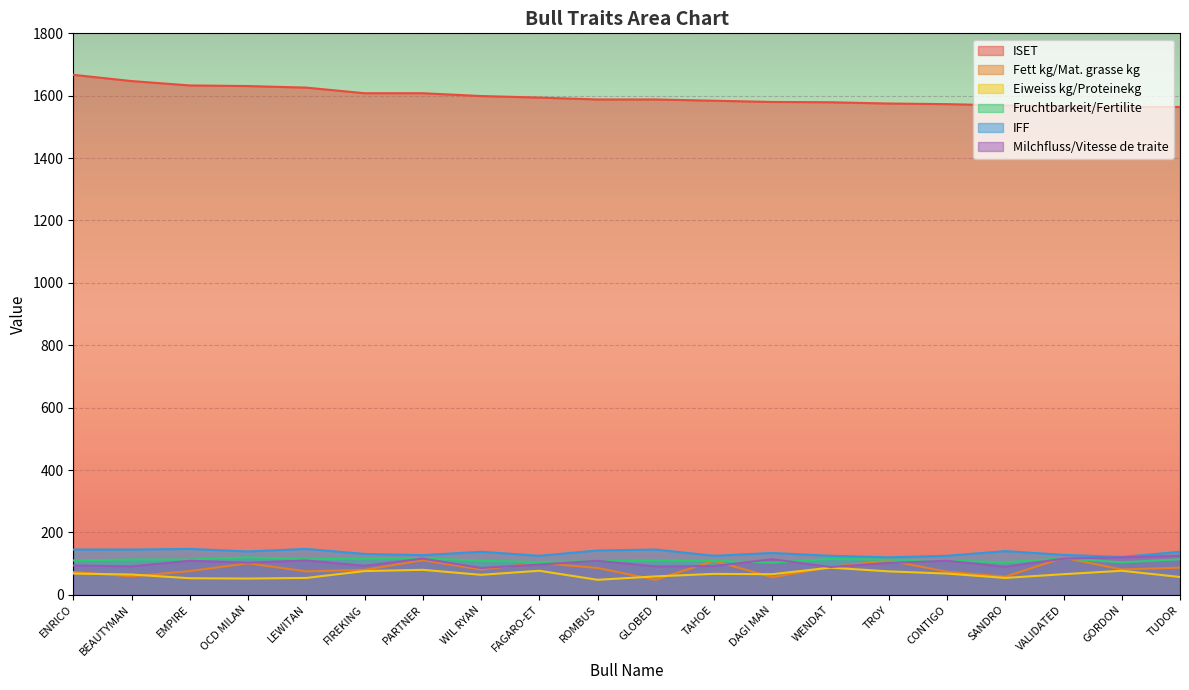

What is the label of the 12th point from the left?

TAHOE